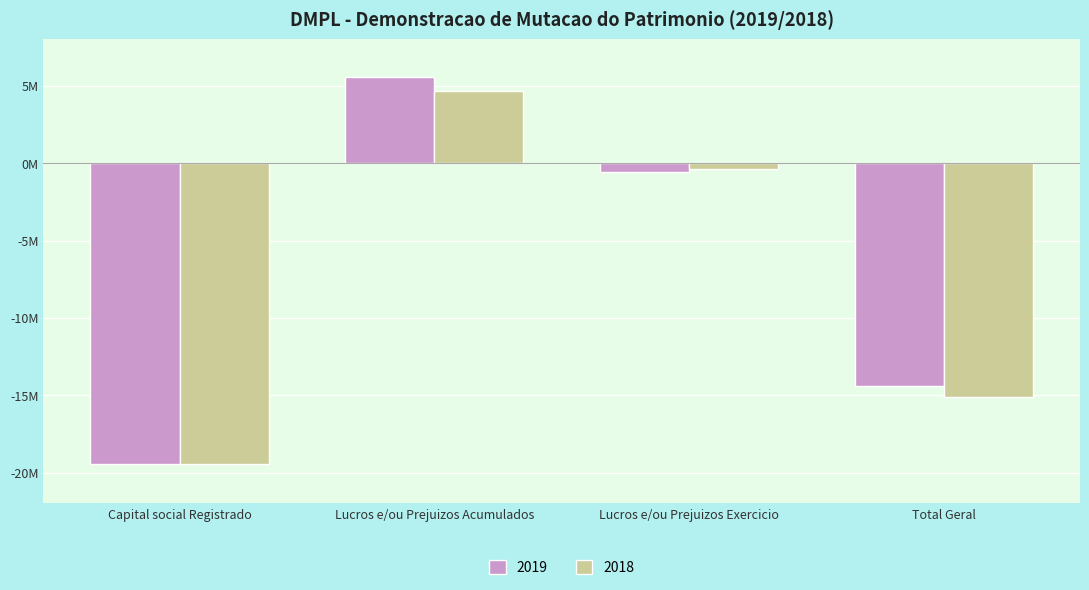

Rank the series at Total Geral from highest to lowest value.

2019, 2018